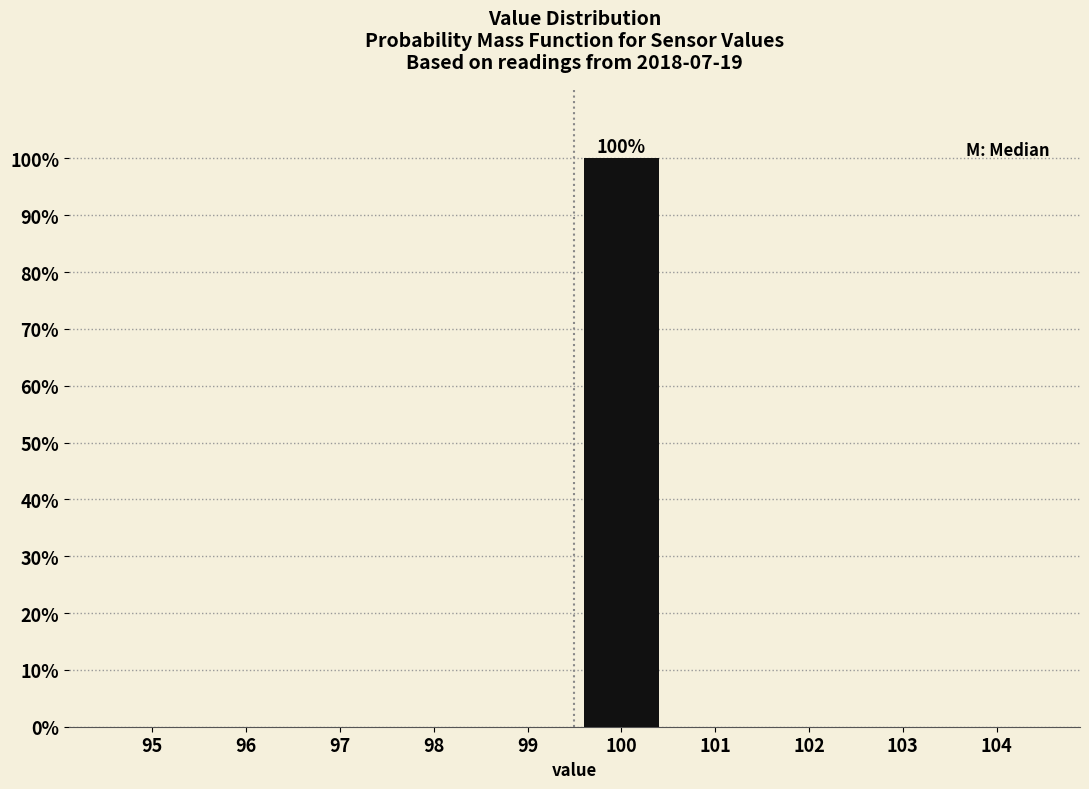

Reading left to right, transcribe all the data shown in this chart.

95=0	96=0	97=0	98=0	99=0	100=100	101=0	102=0	103=0	104=0